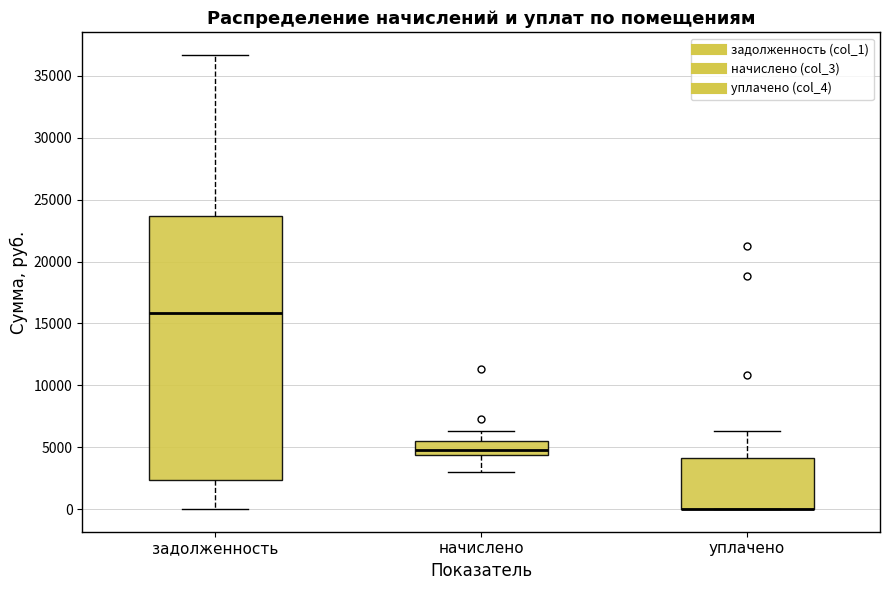

Where is the lower edge of the box for начислено on the y-axis? The values are not printed on the chart, so give them approximately, as read against the axis.

4500